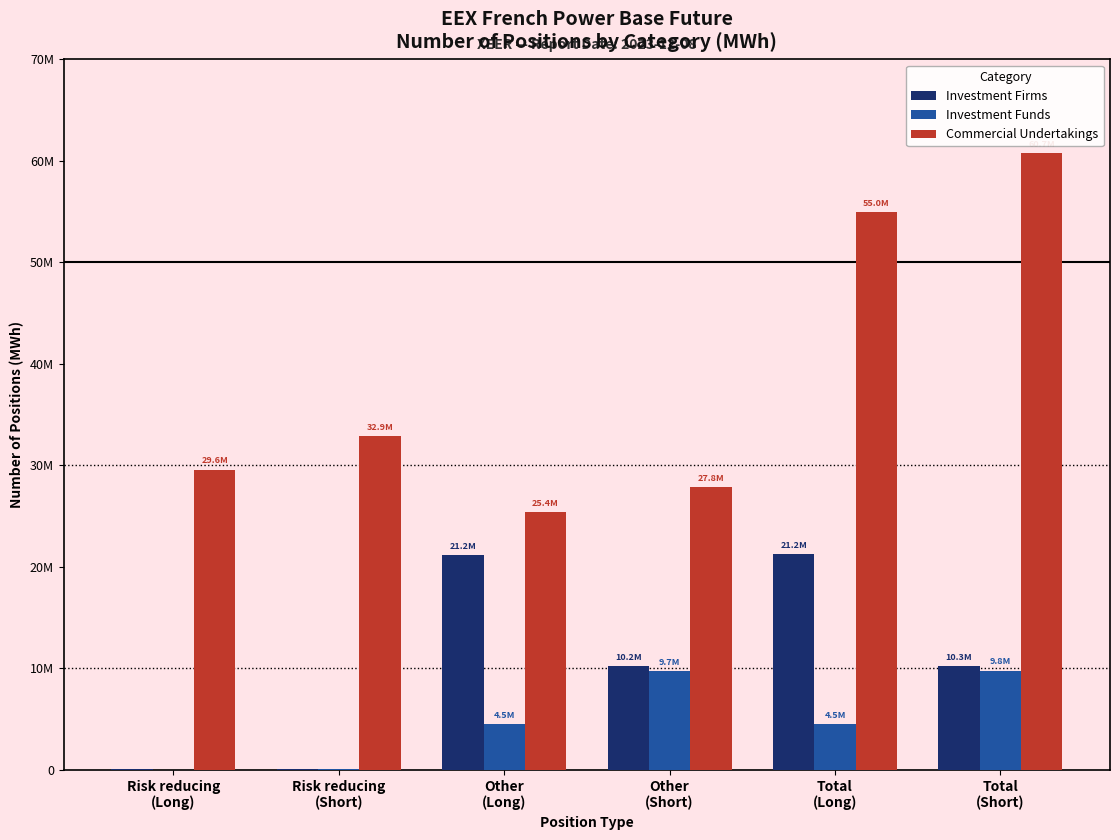

At Total
(Long), list the series in order from largest to smallest.

Commercial Undertakings, Investment Firms, Investment Funds